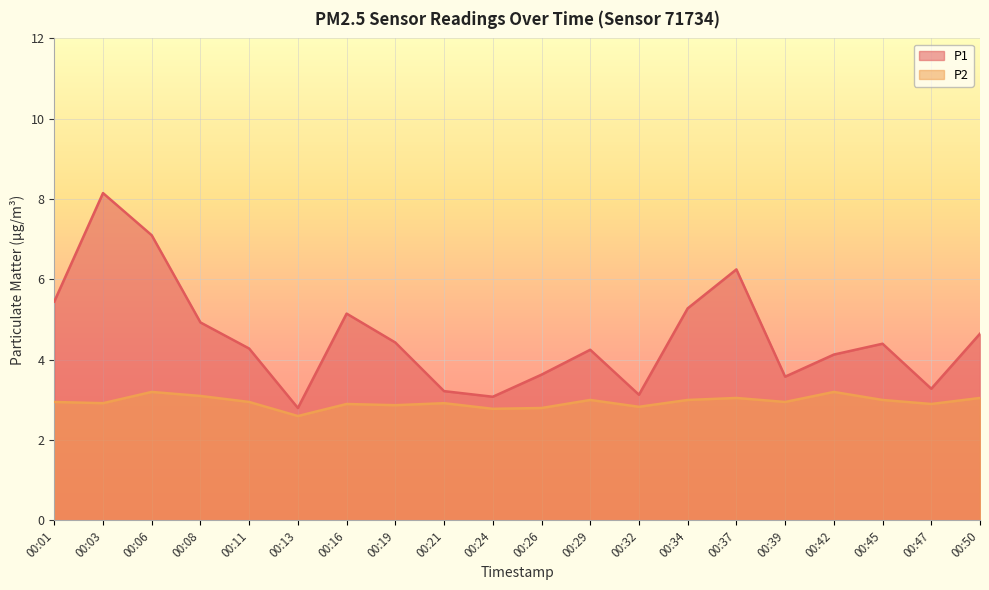

True or false: P1 and P2 cross at least once.

False